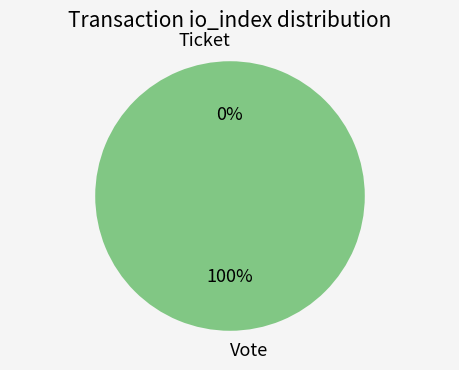

To the nearest percent, what is the combined percentage of Ticket and Vote?

100%